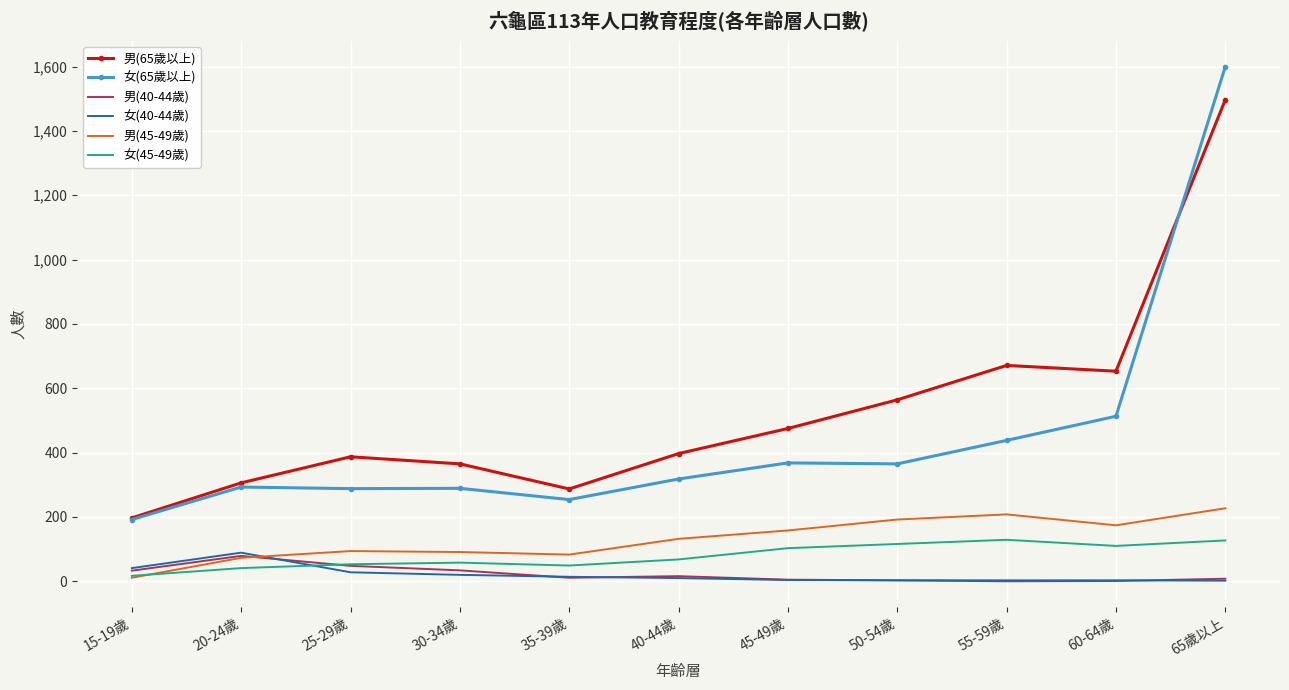

True or false: 女(45-49歲) and 男(65歲以上) cross at least once.

False